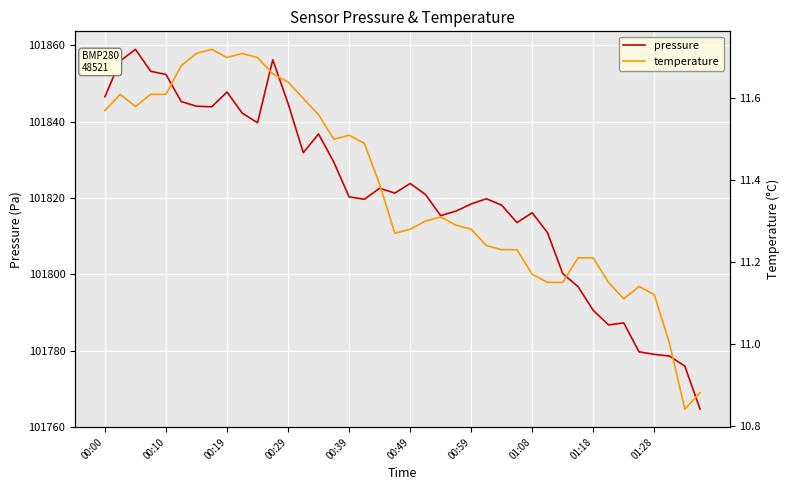

What is the minimum value for pressure?

101764.7